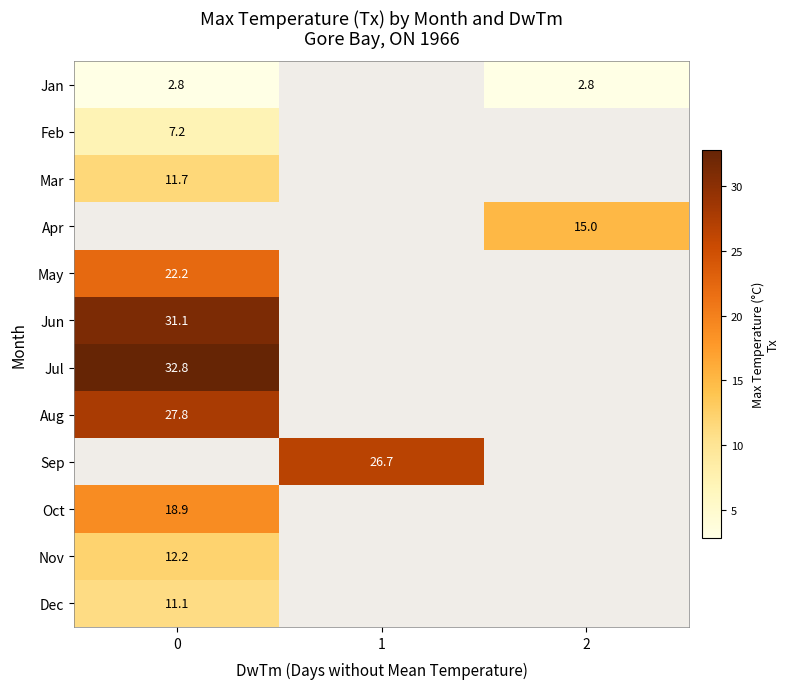

The value of Jan at 2 is 2.8. True or false?

True